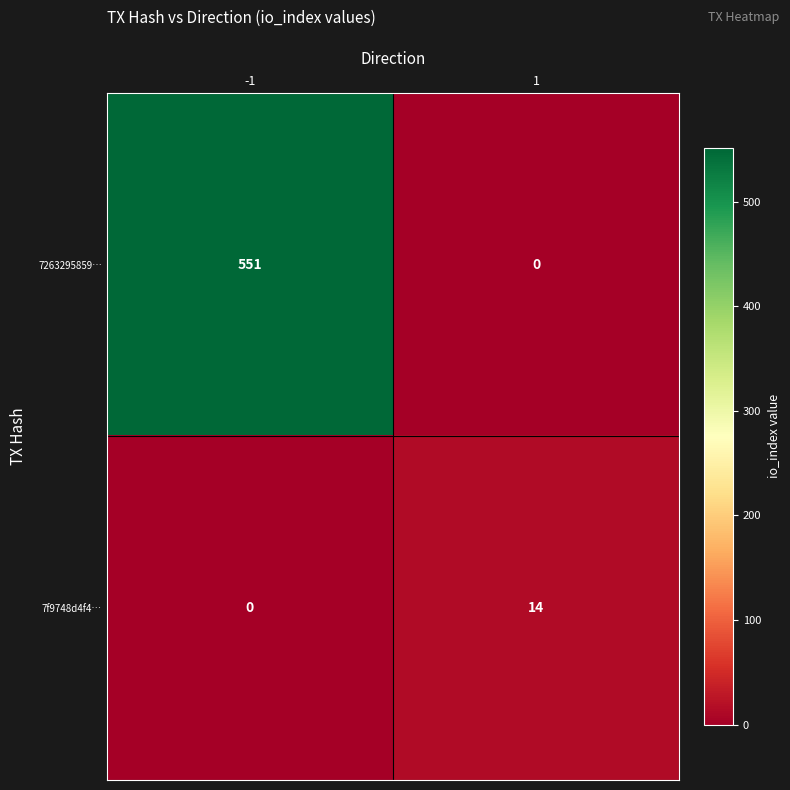

What is the total value across all series at 1?

14